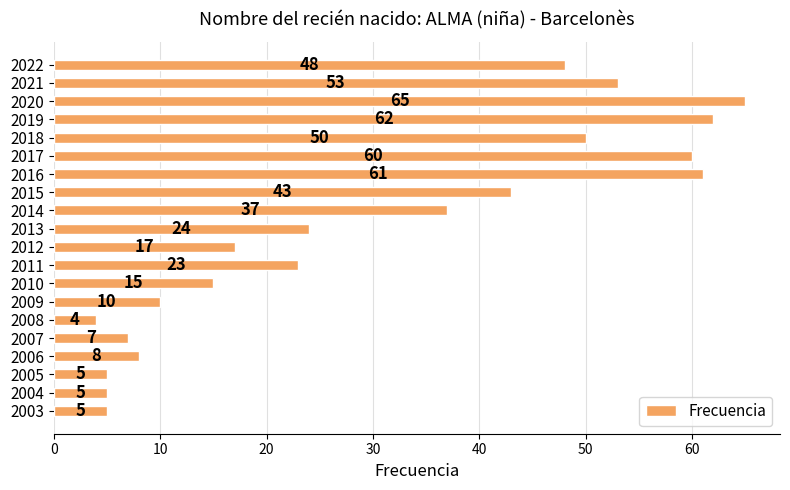

What is the value of the 9th bar from the top?

37